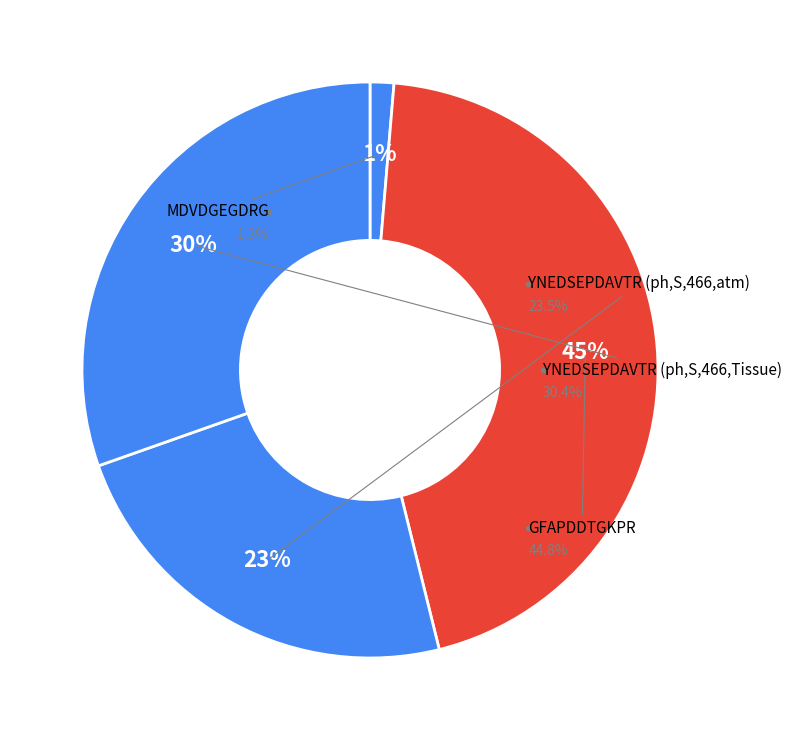

What is the ratio of the value at YNEDSEPDAVTR (ph,S,466,atm) to the value at YNEDSEPDAVTR (ph,S,466,Tissue)?

0.8